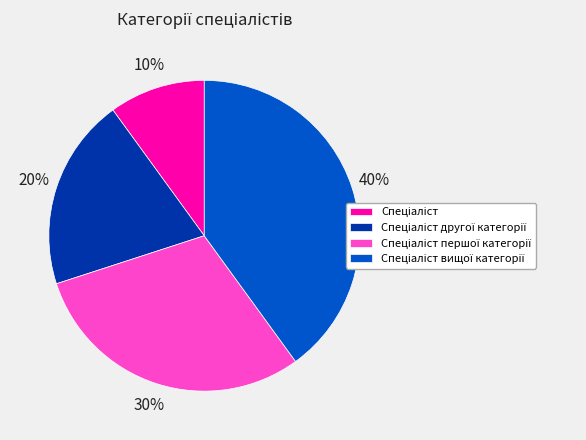

Is there a majority slice in this chart?

No